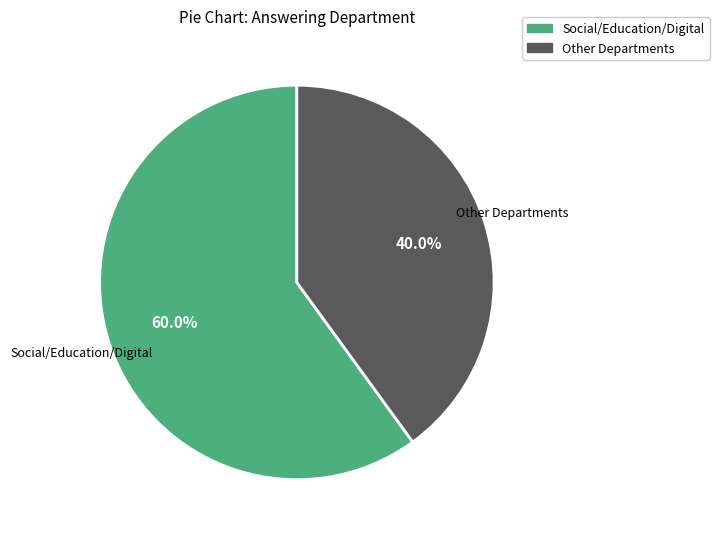

Is there any slice that represents more than half of the pie?

Yes